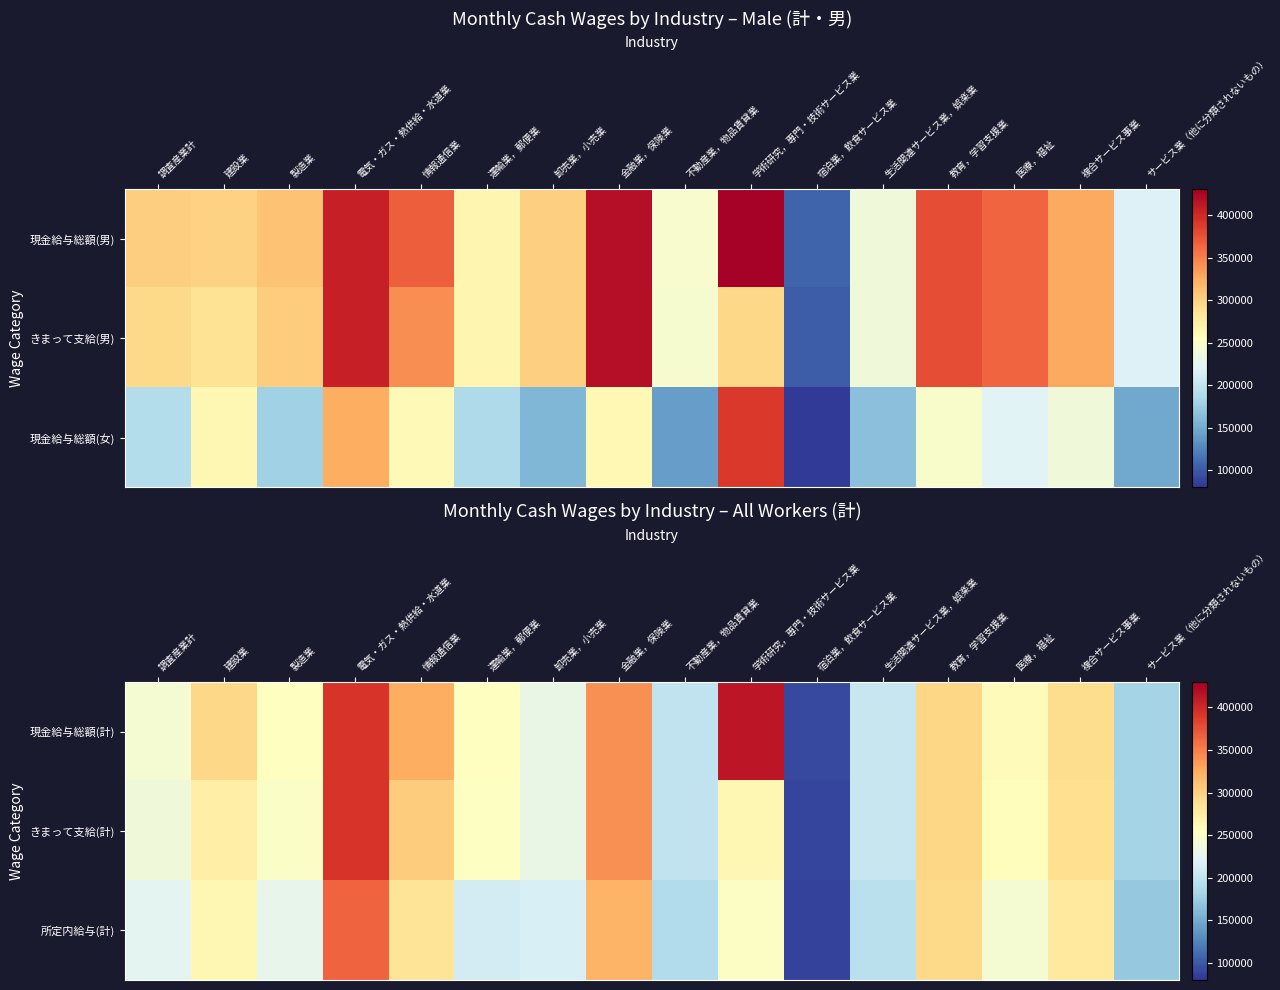

At how many categories does at least one series exceed 323620?

4